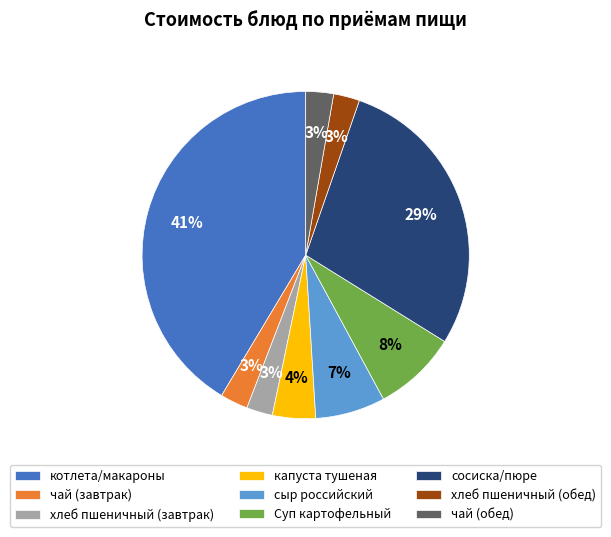

Combined, do хлеб пшеничный (завтрак) and сосиска/пюре account for over 50%?

No